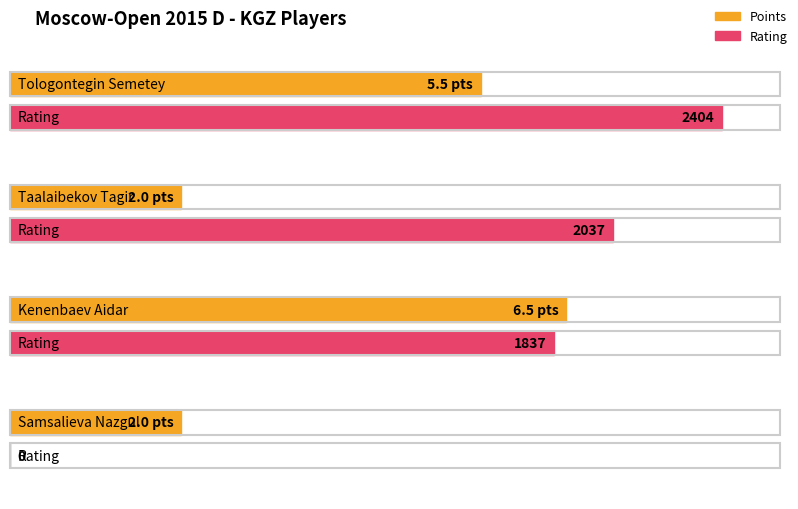

Does the chart contain stacked bars?

No